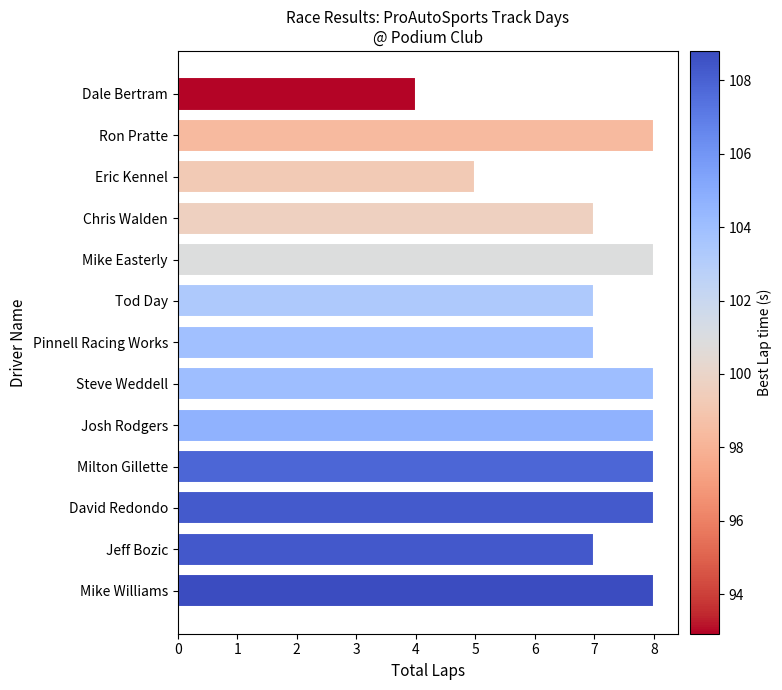

What is the maximum value shown in the chart?

8